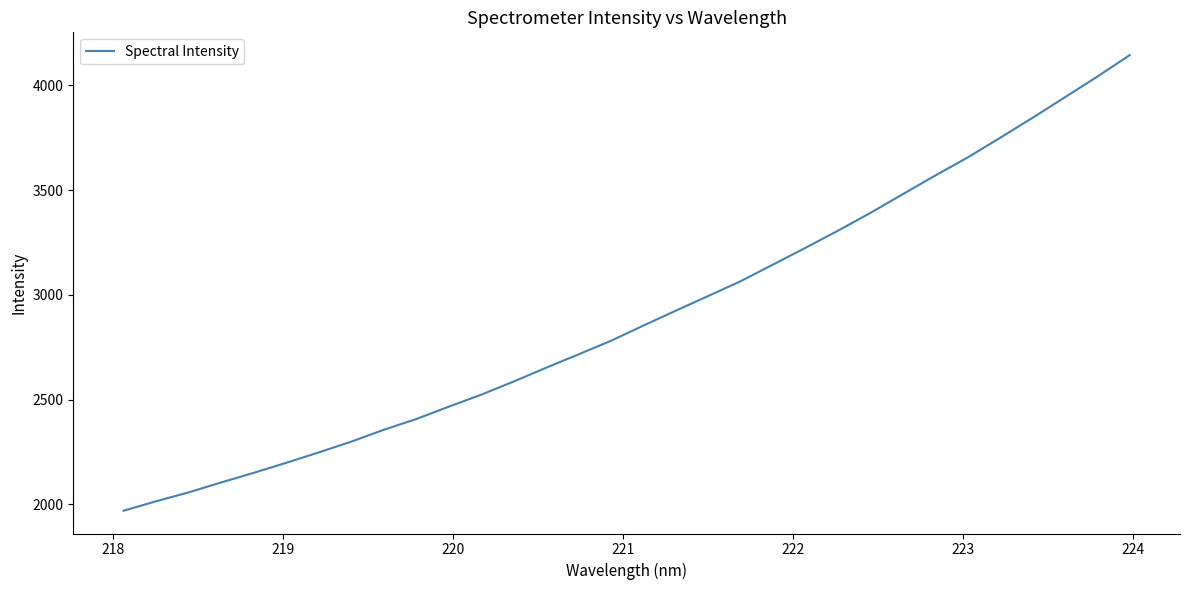

What is the difference between the maximum and minimum values?

2174.7